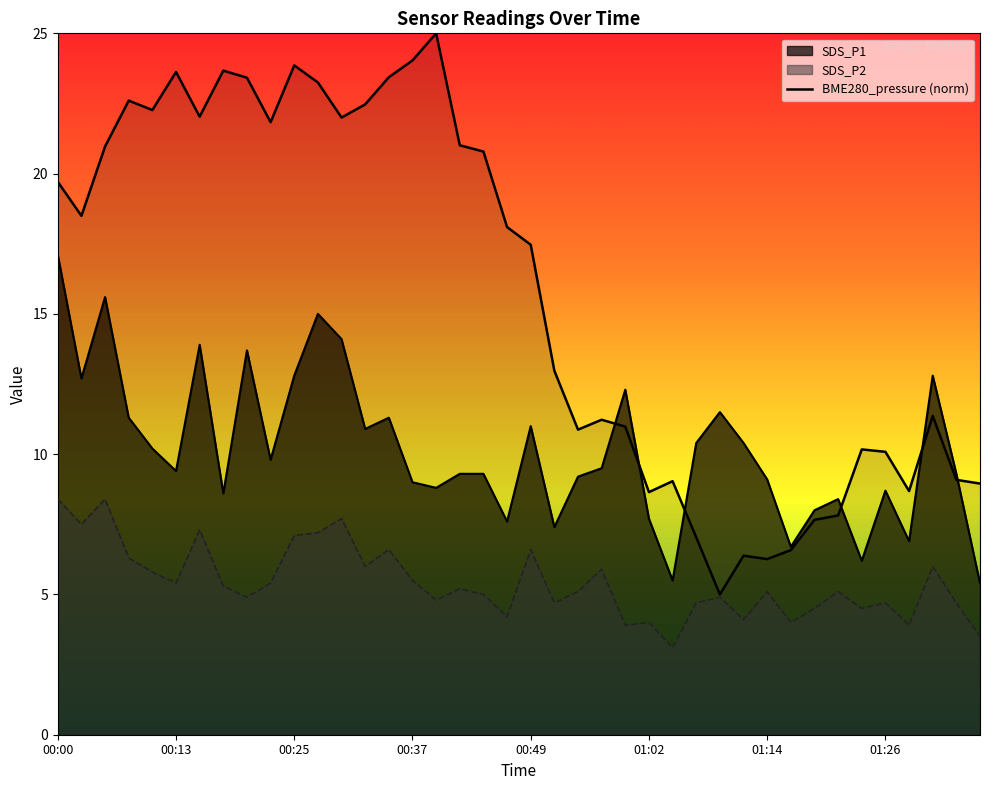

How many lines are shown in the chart?

3